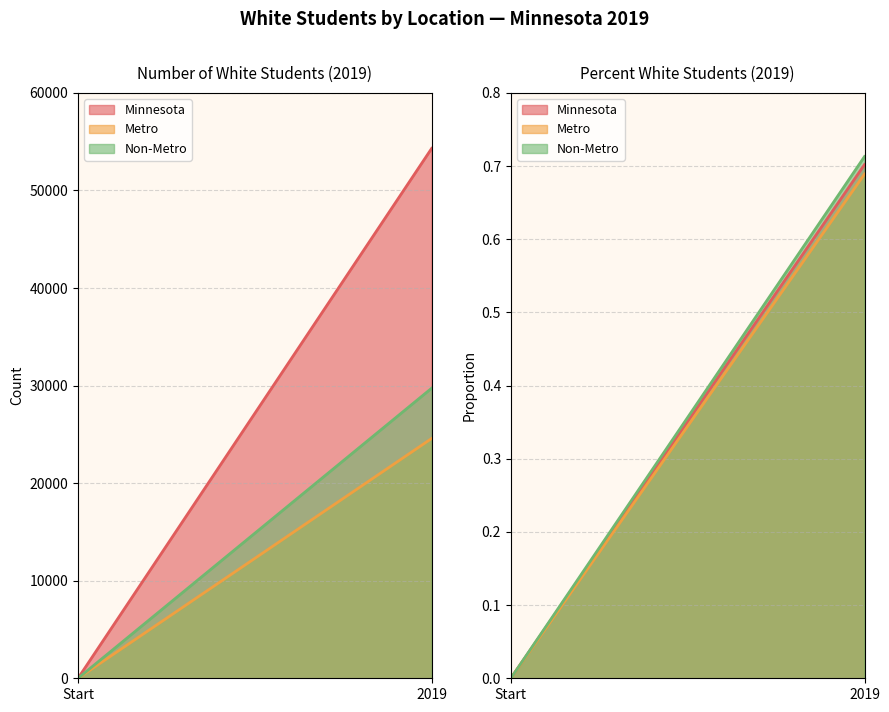

What is the difference between the maximum and minimum values in the Metro series?

24579.3